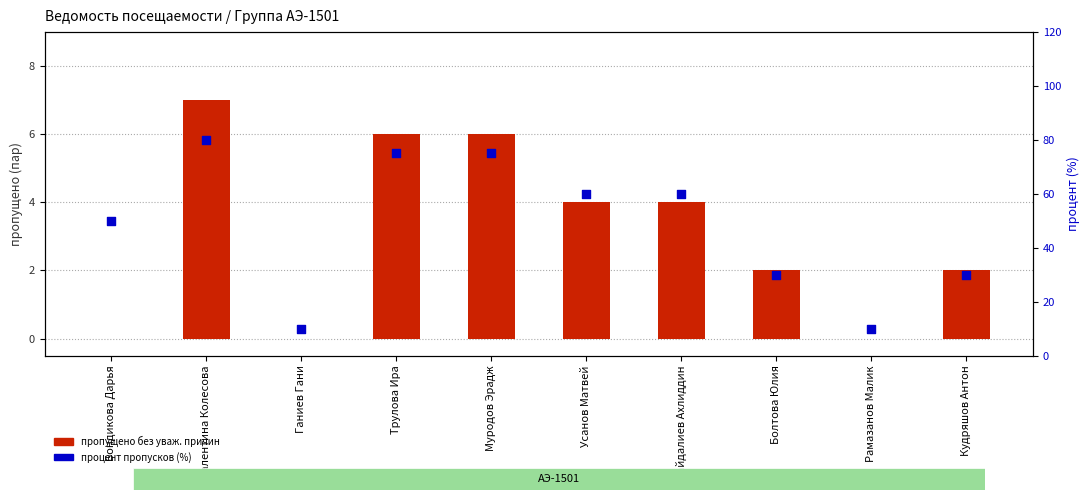

What are all the series names shown in the legend?

пропущено без уваж. причин, процент пропусков (%)